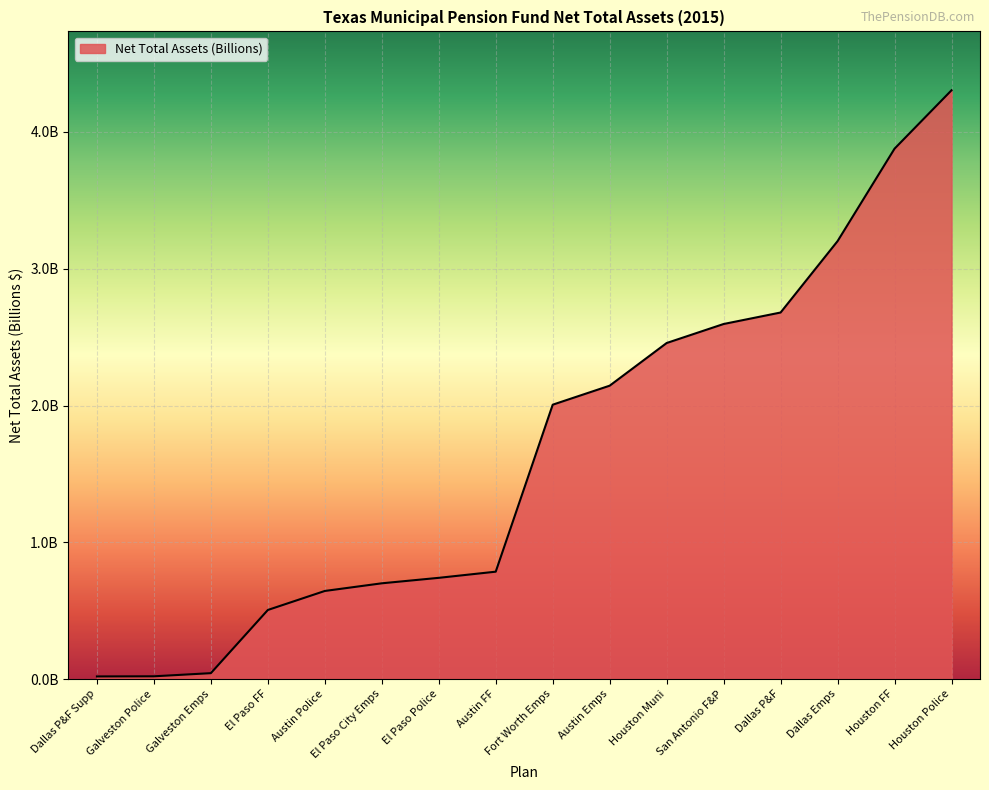

Does the chart have visible grid lines?

Yes